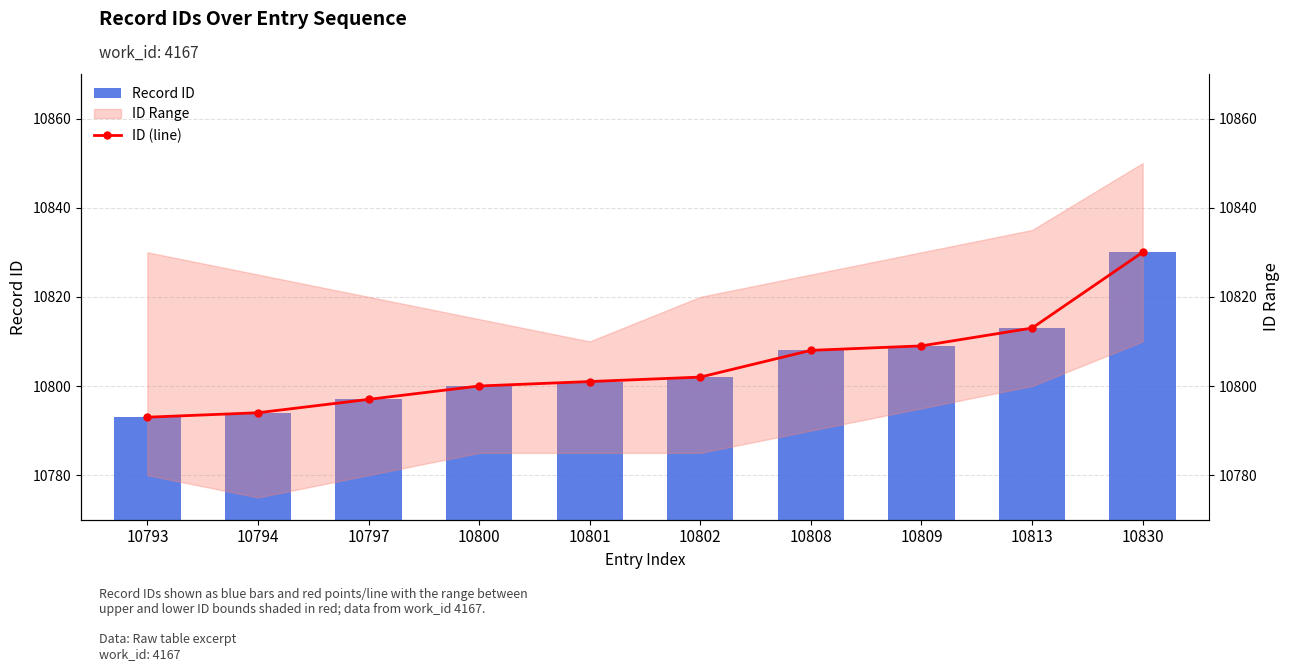

List the labels in order of ID (line) value, largest first.

10830, 10813, 10809, 10808, 10802, 10801, 10800, 10797, 10794, 10793